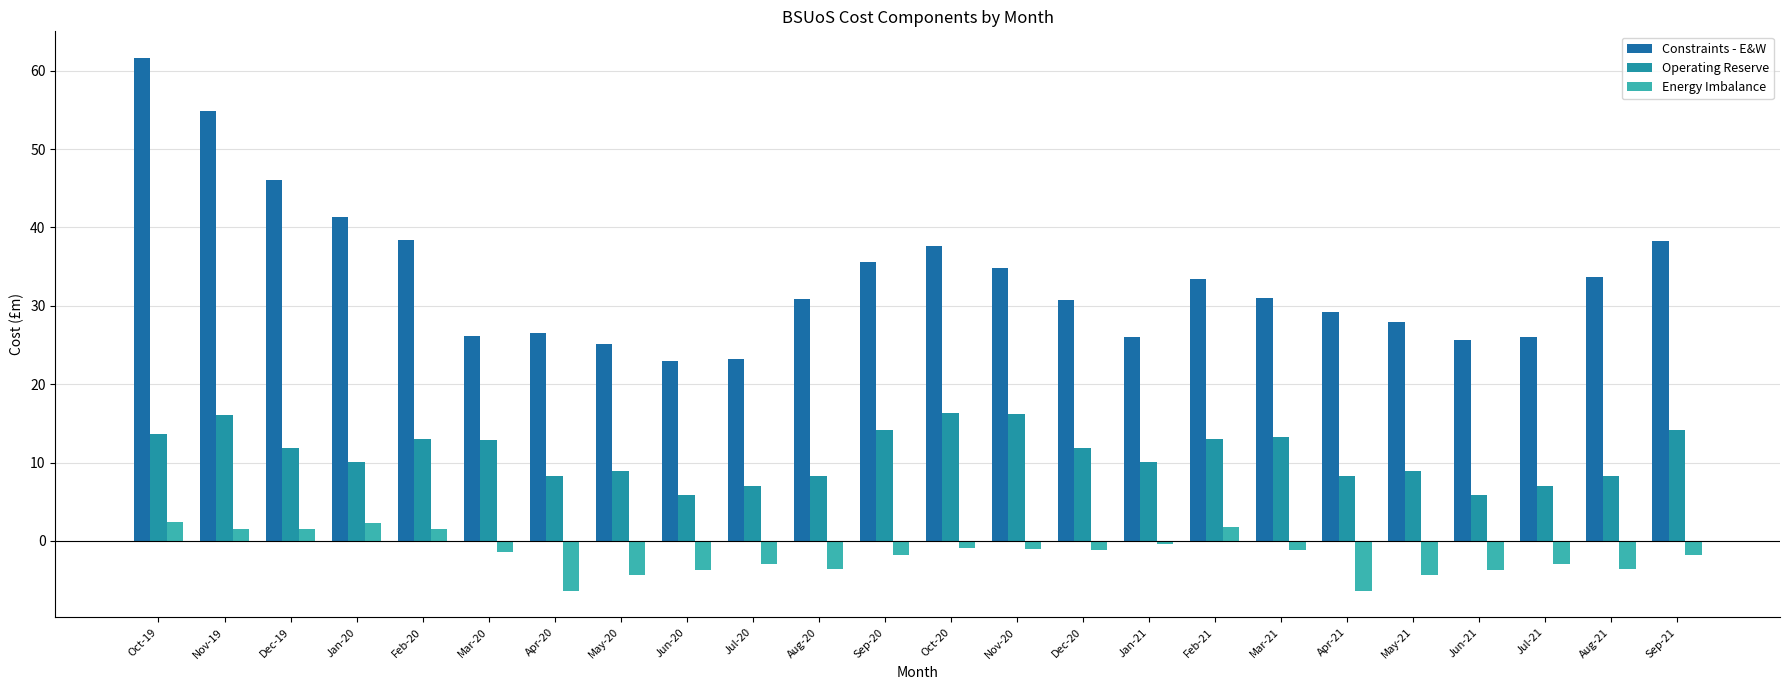

Rank the categories by Energy Imbalance value from highest to lowest.

Oct-19, Jan-20, Feb-21, Nov-19, Feb-20, Dec-19, Jan-21, Oct-20, Nov-20, Dec-20, Mar-21, Mar-20, Sep-20, Sep-21, Jul-20, Jul-21, Aug-20, Aug-21, Jun-20, Jun-21, May-20, May-21, Apr-20, Apr-21